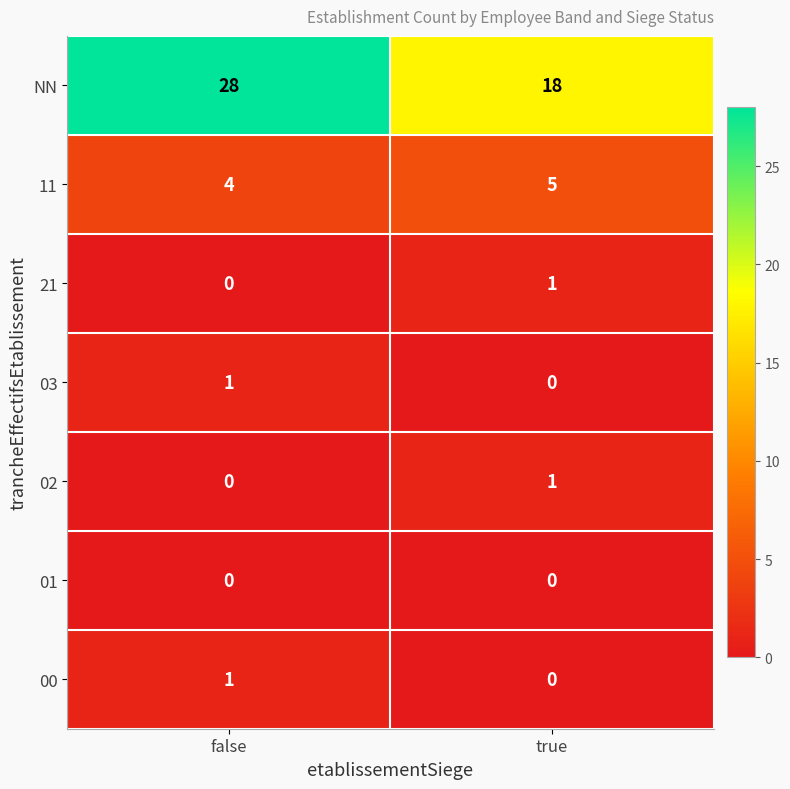

At which category is the sum across all series the highest?

false